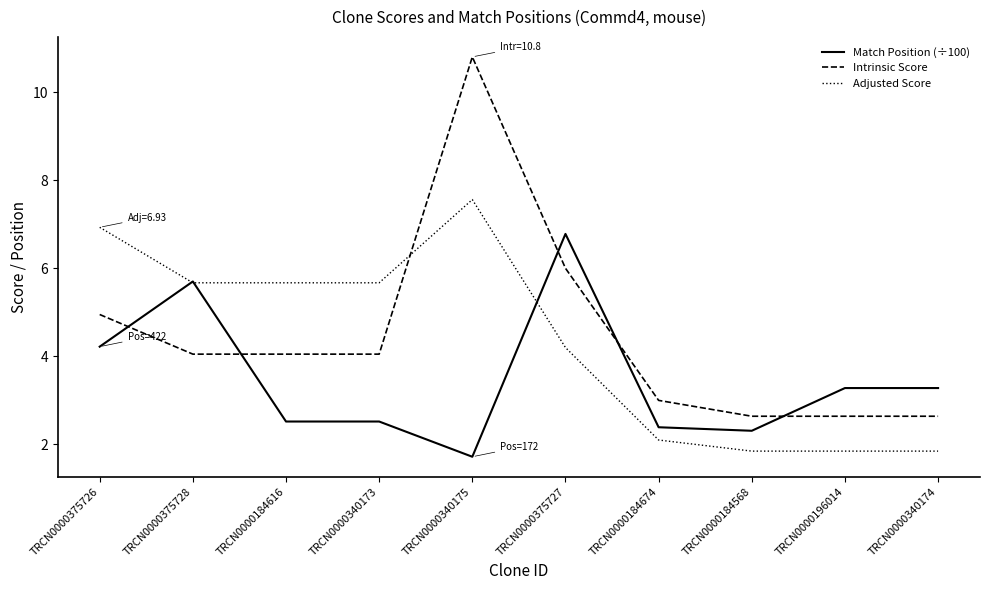

Which series ends up on top after the final intersection of Adjusted Score and Match Position (÷100)?

Match Position (÷100)